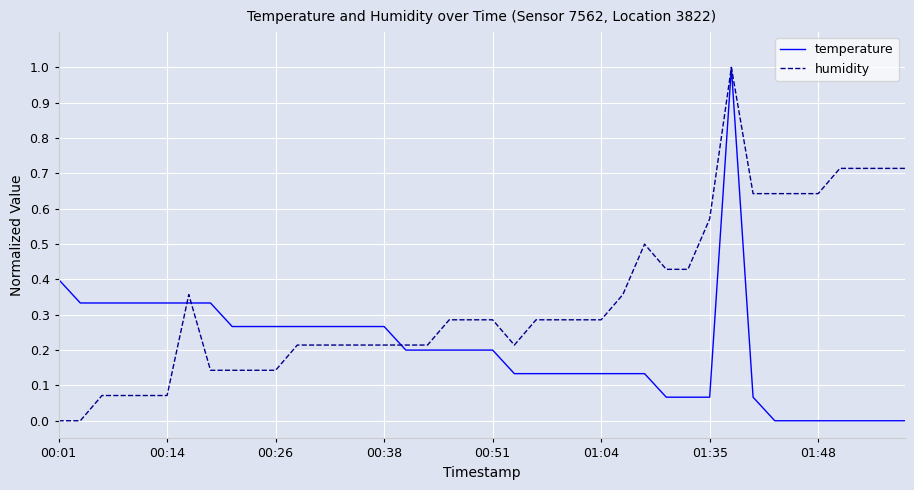

List the series in order of their overall mean, lowest first.

temperature, humidity